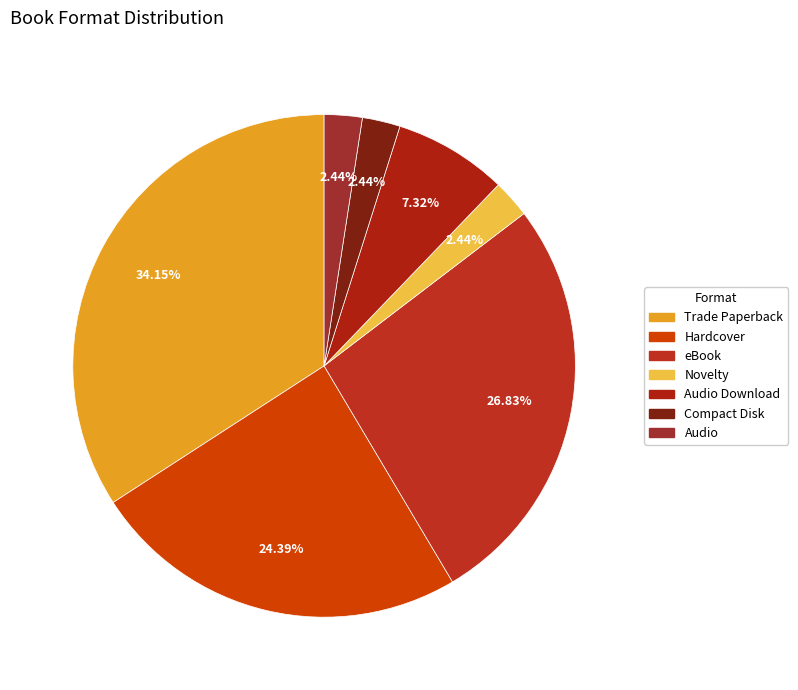

Rank the categories by value from highest to lowest.

Trade Paperback, eBook, Hardcover, Audio Download, Novelty, Compact Disk, Audio